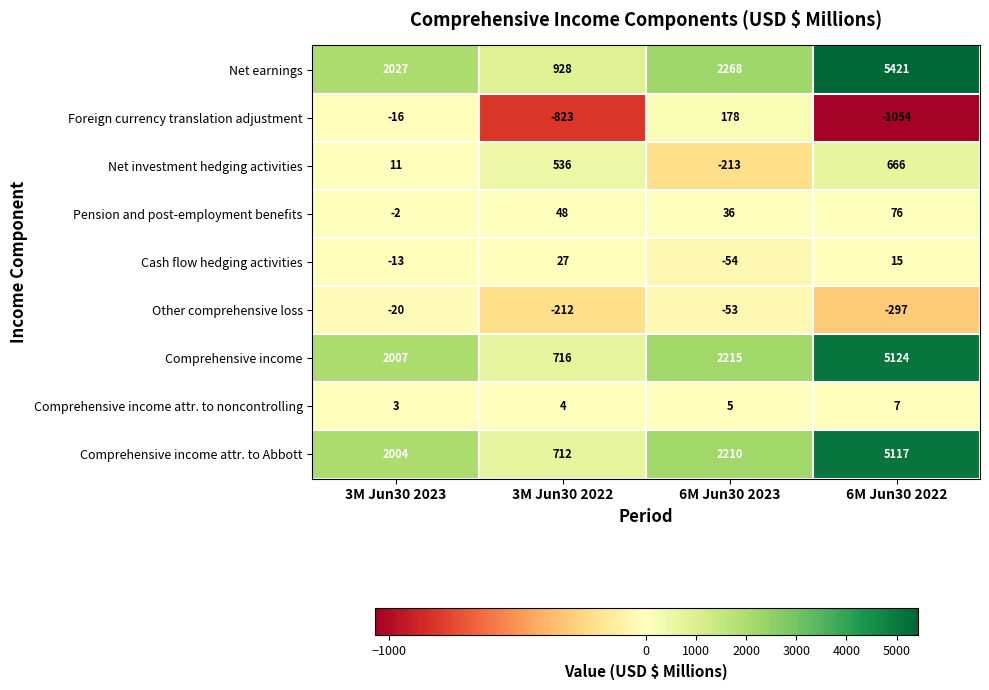

Which category has the lowest value in the Cash flow hedging activities series?

6M Jun30 2023